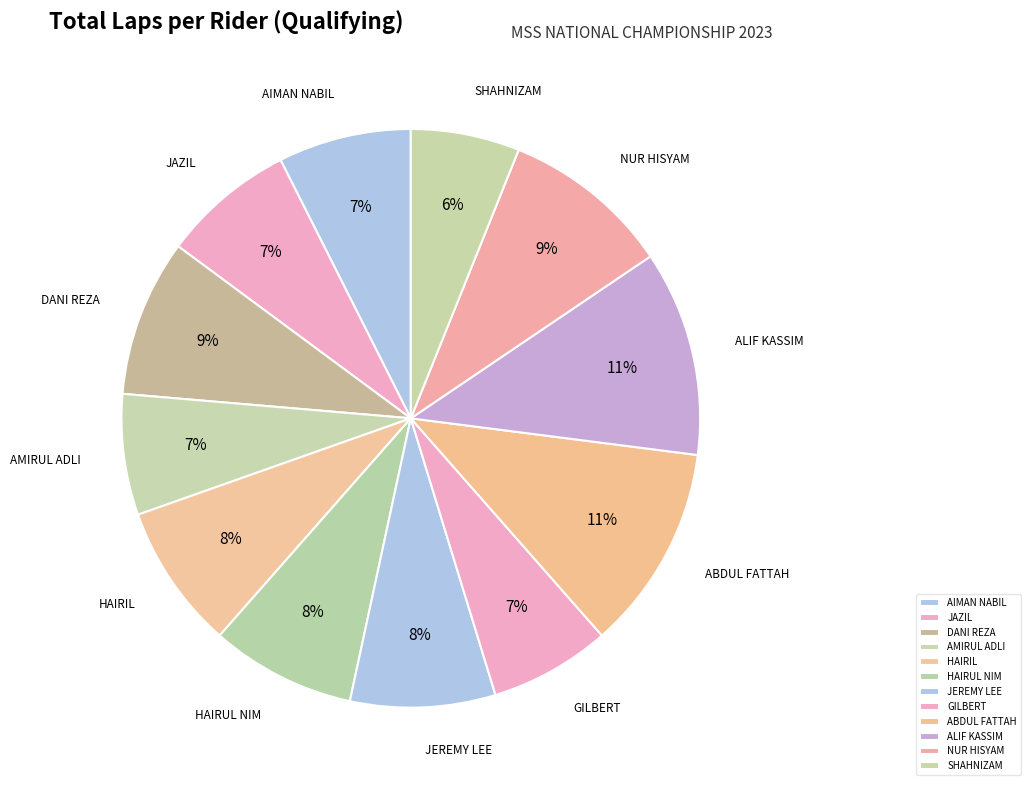

True or false: HAIRIL accounts for 3% of the total.

False